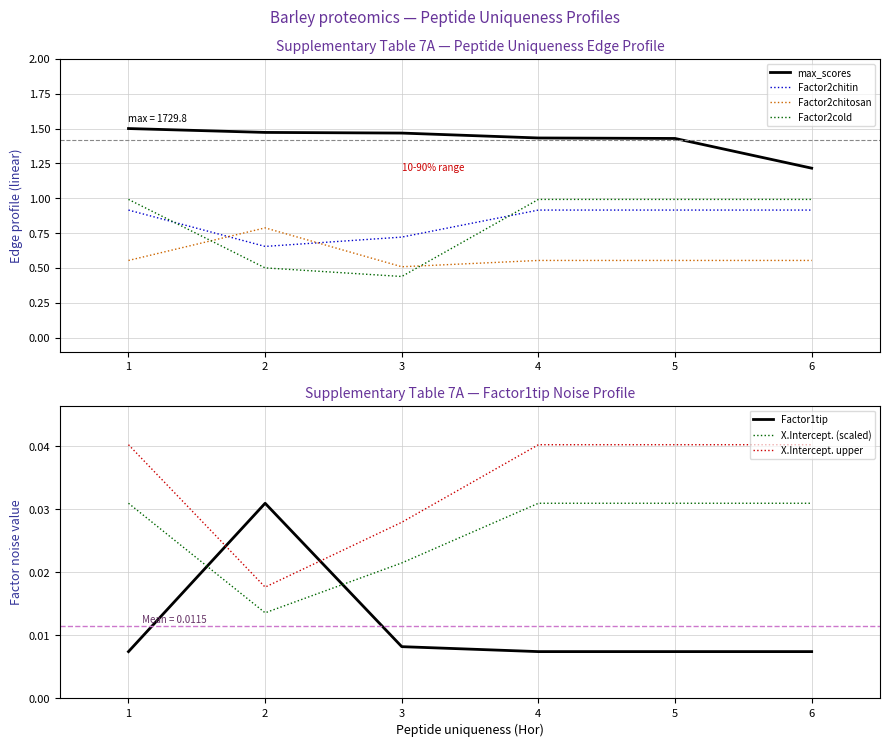

True or false: max_scores has more than 2 points higher than both neighbors.

False